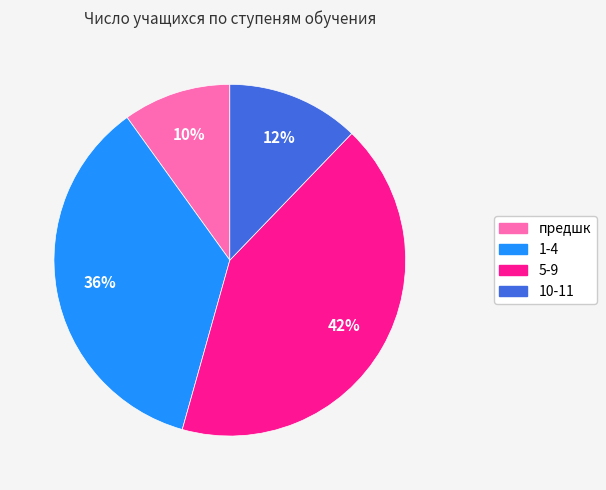

To the nearest percent, what is the difference between the 1-4 and 5-9 slice percentages?

6%